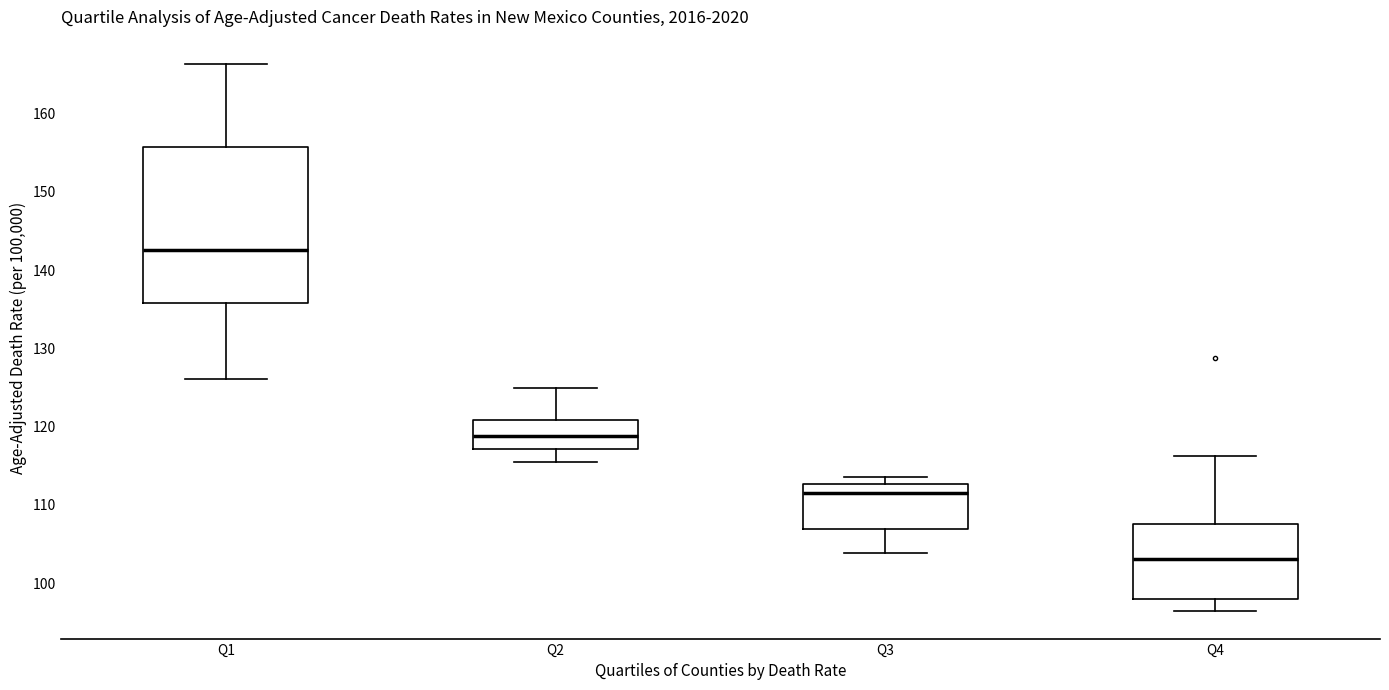

Reading left to right, read every box against the y-axis: the position of its median line, the range the box covers, and the ends of its whiskers. The values are not printed on the chart, so give them approximately, as read against the axis.

Q1: median 143, box 136 to 156, whiskers 126 to 166
Q2: median 119, box 117 to 121, whiskers 116 to 125
Q3: median 111, box 107 to 113, whiskers 104 to 114
Q4: median 103, box 98 to 108, whiskers 96 to 116